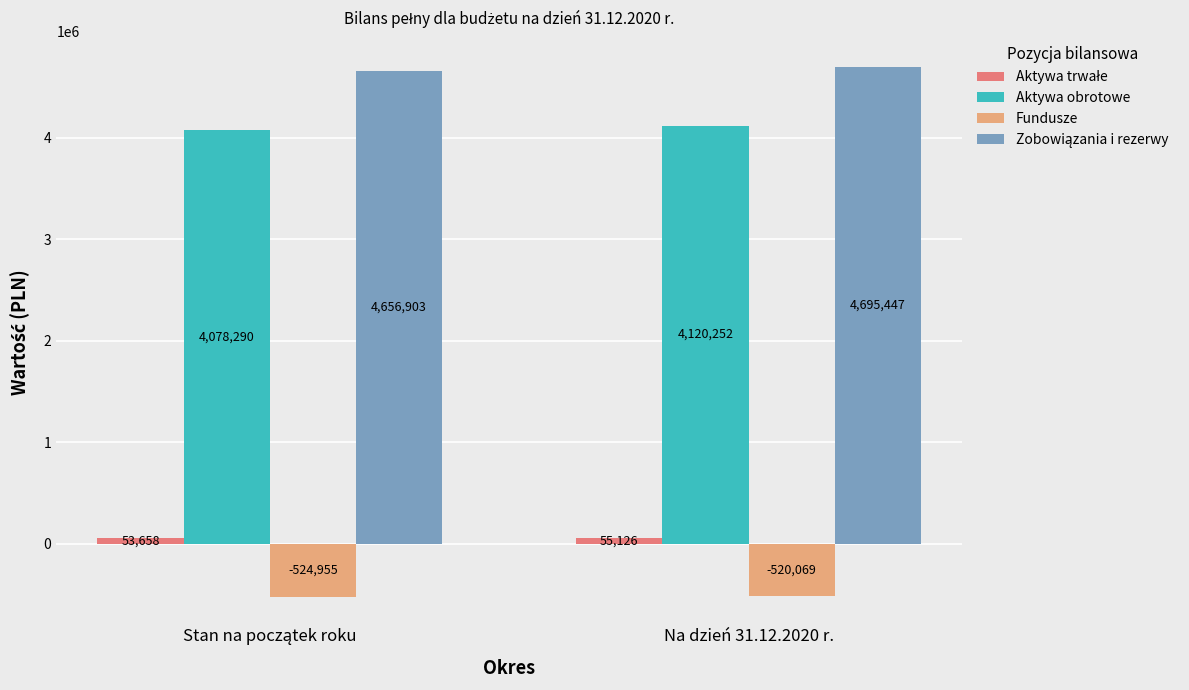

At which category is the sum across all series the highest?

Na dzień 31.12.2020 r.